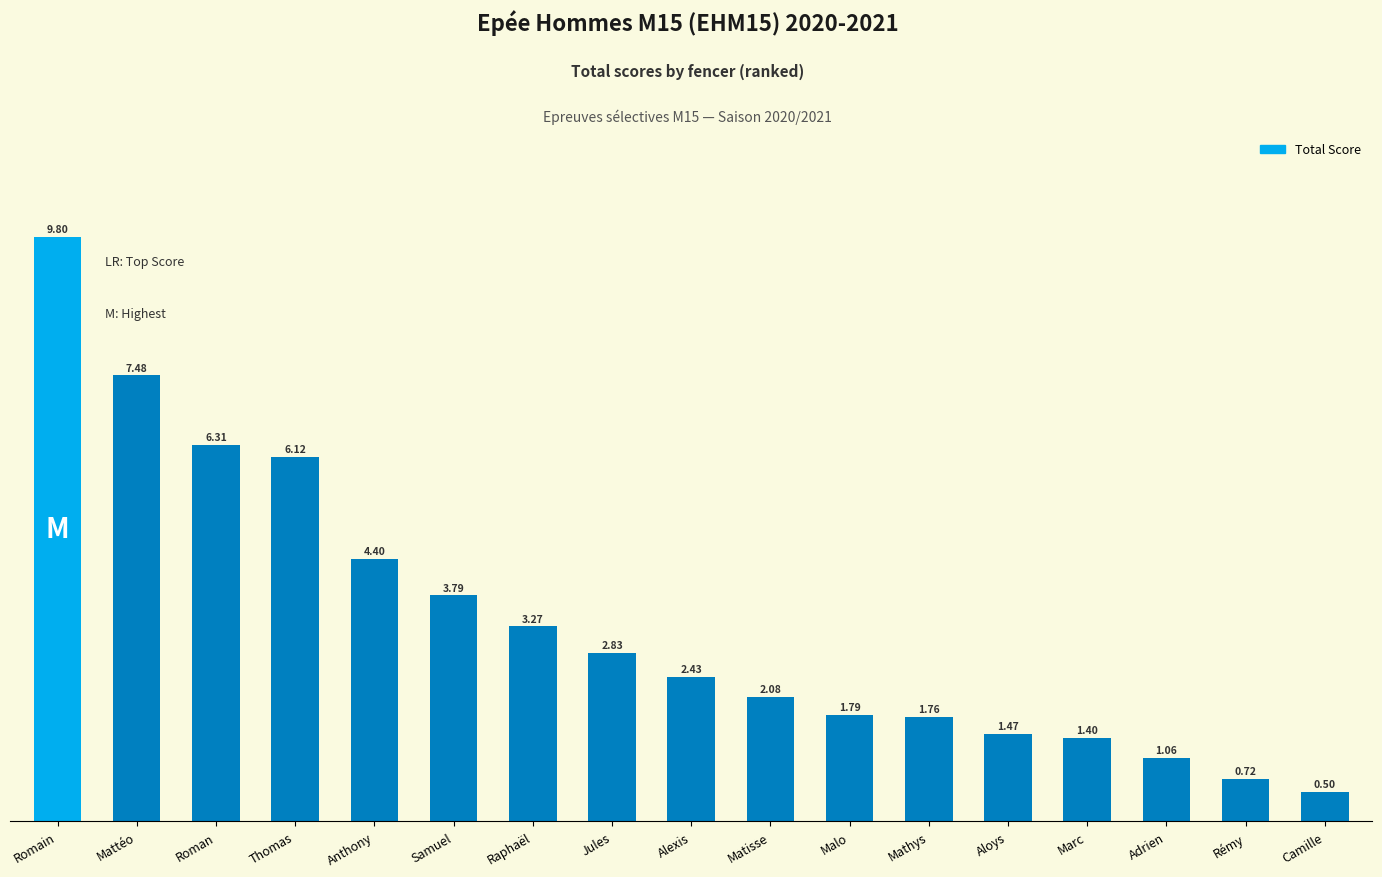

At which category does the chart reach its peak across all series?

Romain